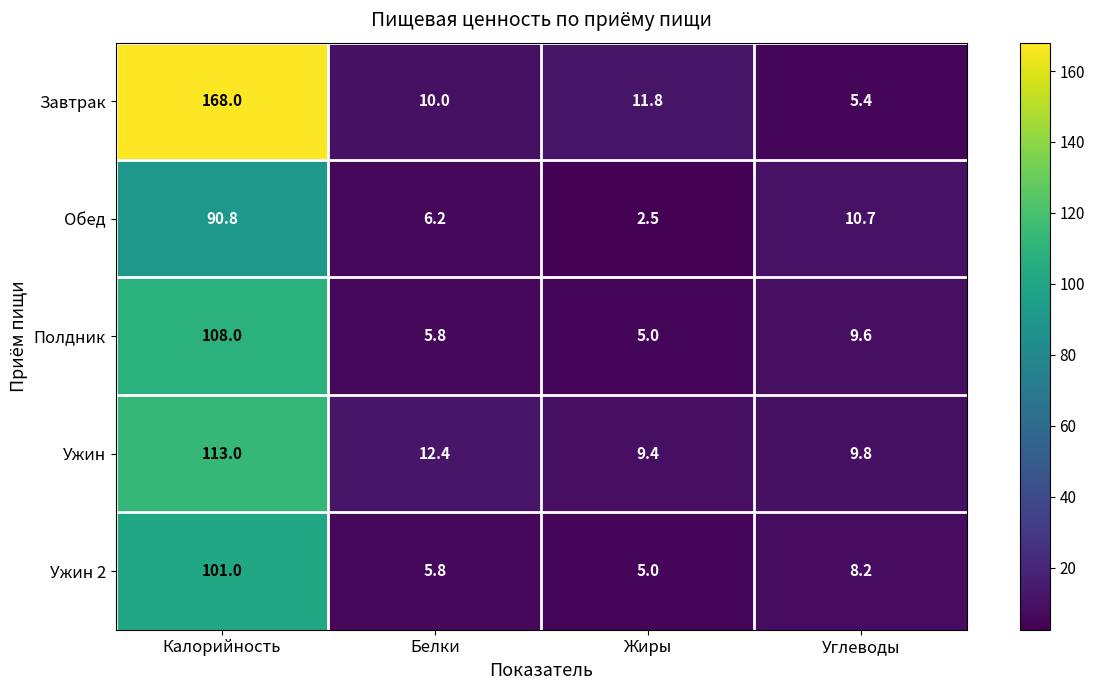

At which category is the sum across all series the highest?

Калорийность